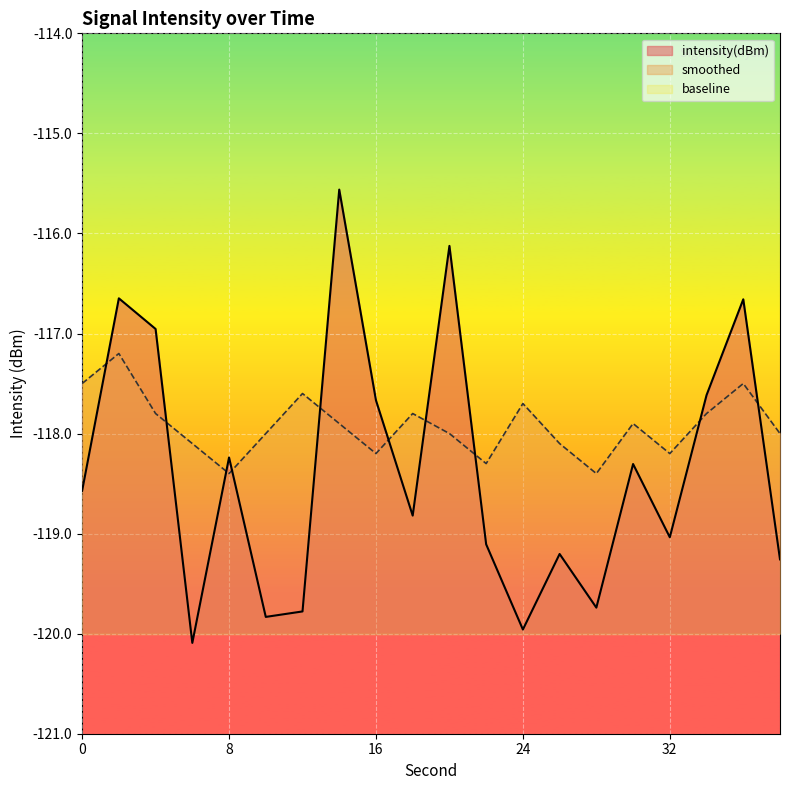

Reading right to left, transcribe all the data shown in this chart.

intensity(dBm): 38=-119.3	36=-116.7	34=-117.6	32=-119.0	30=-118.3	28=-119.7	26=-119.2	24=-120.0	22=-119.1	20=-116.1	18=-118.8	16=-117.7	14=-115.6	12=-119.8	10=-119.8	8=-118.2	6=-120.1	4=-117.0	2=-116.6	0=-118.6
smoothed: 38=-118.0	36=-117.5	34=-117.8	32=-118.2	30=-117.9	28=-118.4	26=-118.1	24=-117.7	22=-118.3	20=-118.0	18=-117.8	16=-118.2	14=-117.9	12=-117.6	10=-118.0	8=-118.4	6=-118.1	4=-117.8	2=-117.2	0=-117.5